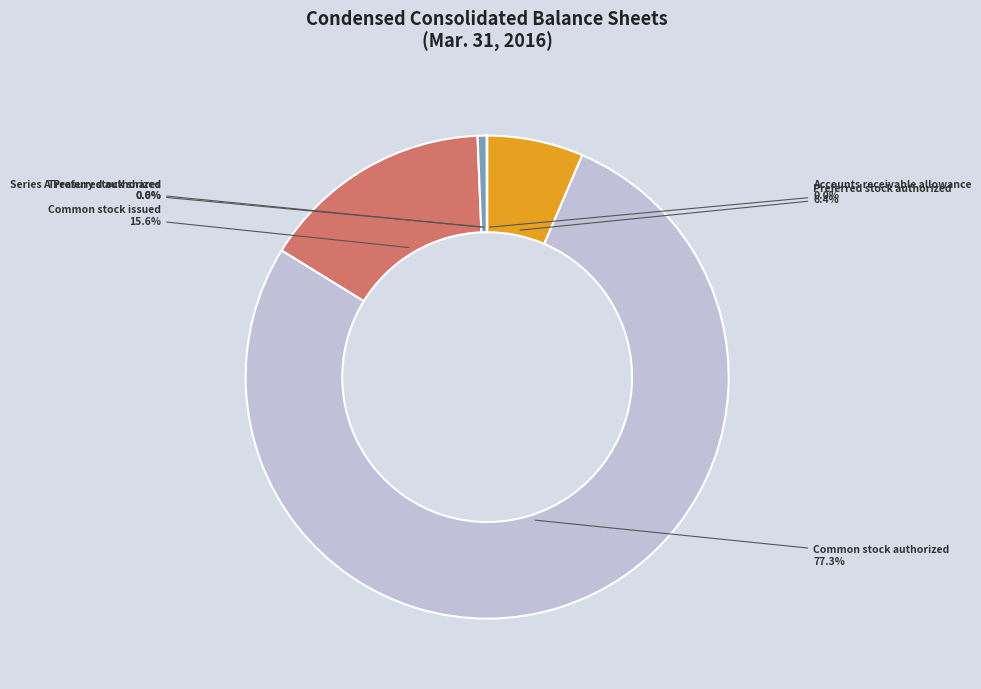

Which category accounts for the majority?

Common stock authorized